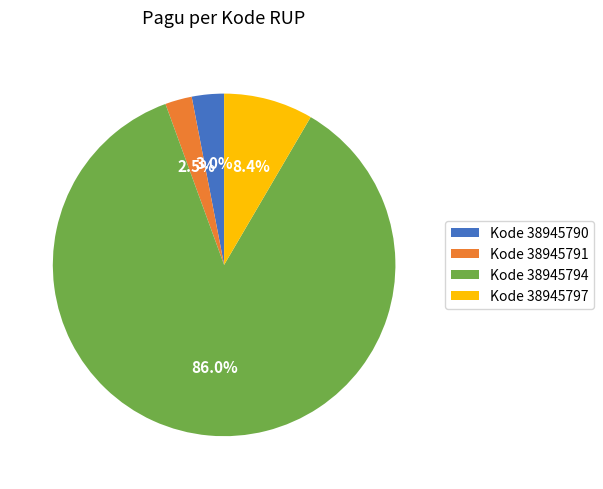

What portion of the pie excludes Kode 38945791?

97.5%